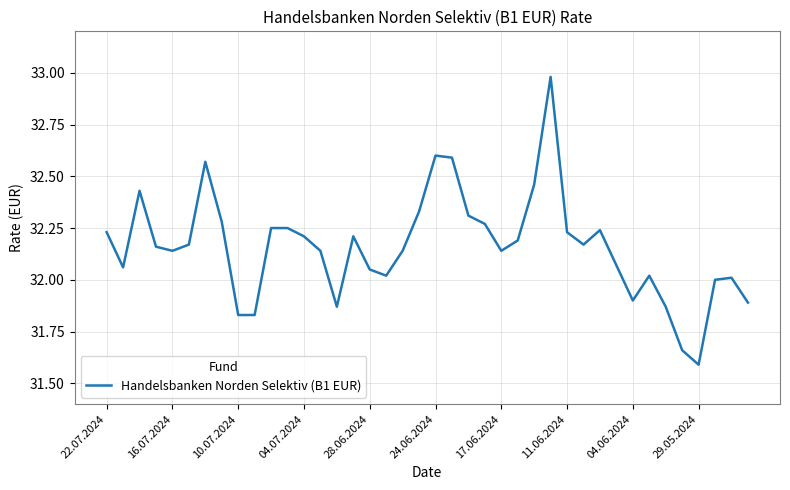

Does the chart display data point markers on the line(s)?

No